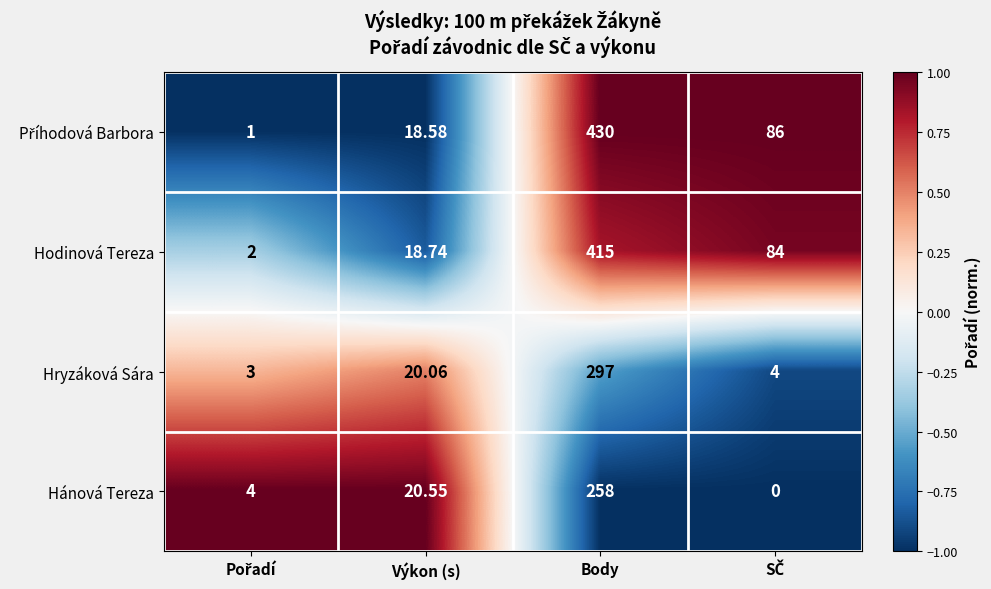

At which label does Hryzáková Sára first exceed 20?

Výkon (s)